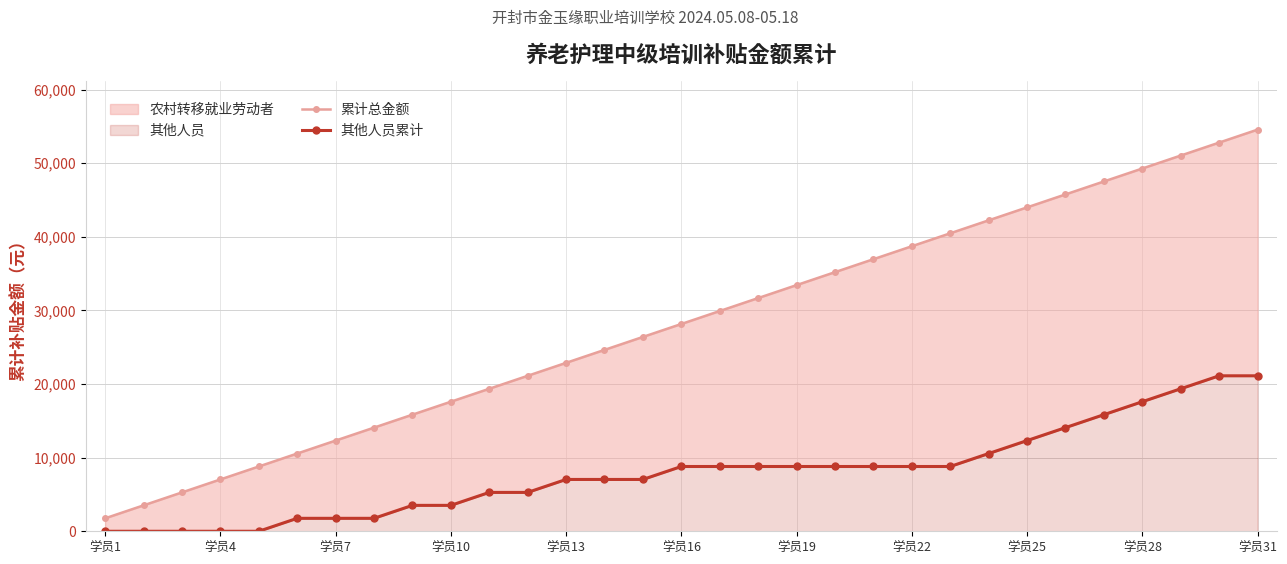

What is the difference between the maximum and minimum values in the 累计总金额 series?

52800